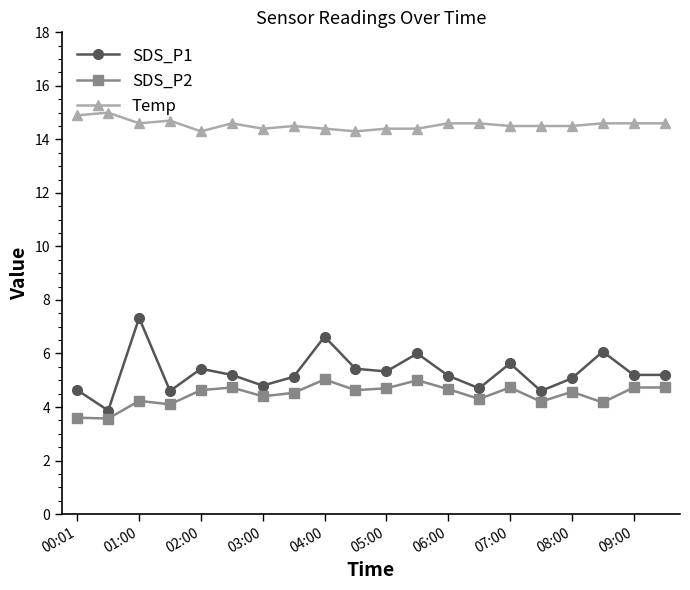

Rank the series by their maximum value, from lowest to highest.

SDS_P2, SDS_P1, Temp